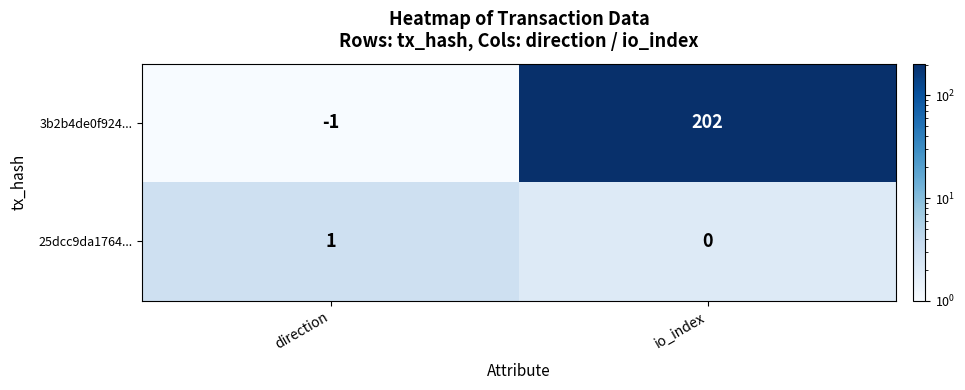

What is the sum of all 3b2b4de0f924... values?

201